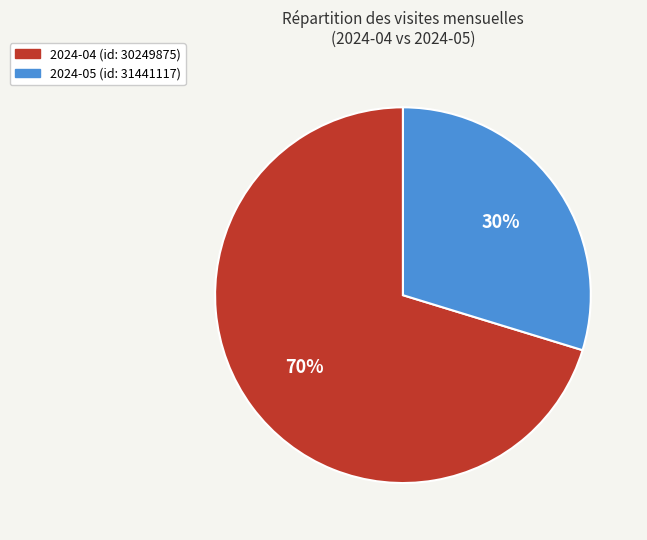

Count the number of slices in the pie.

2